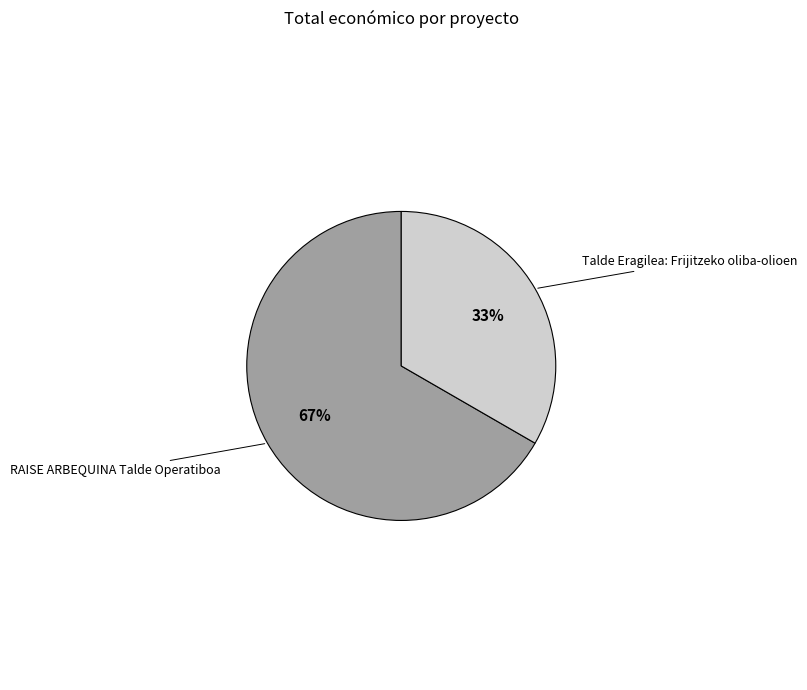

Is RAISE ARBEQUINA Talde Operatiboa the majority of the pie?

Yes